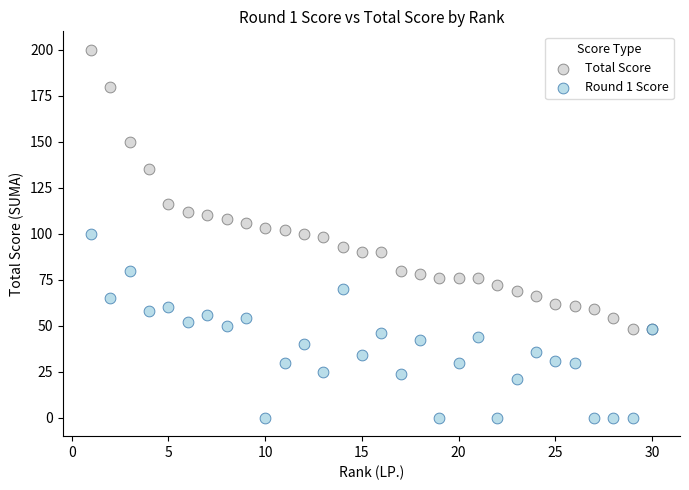

Which series contains the lowest Y value?

Round 1 Score